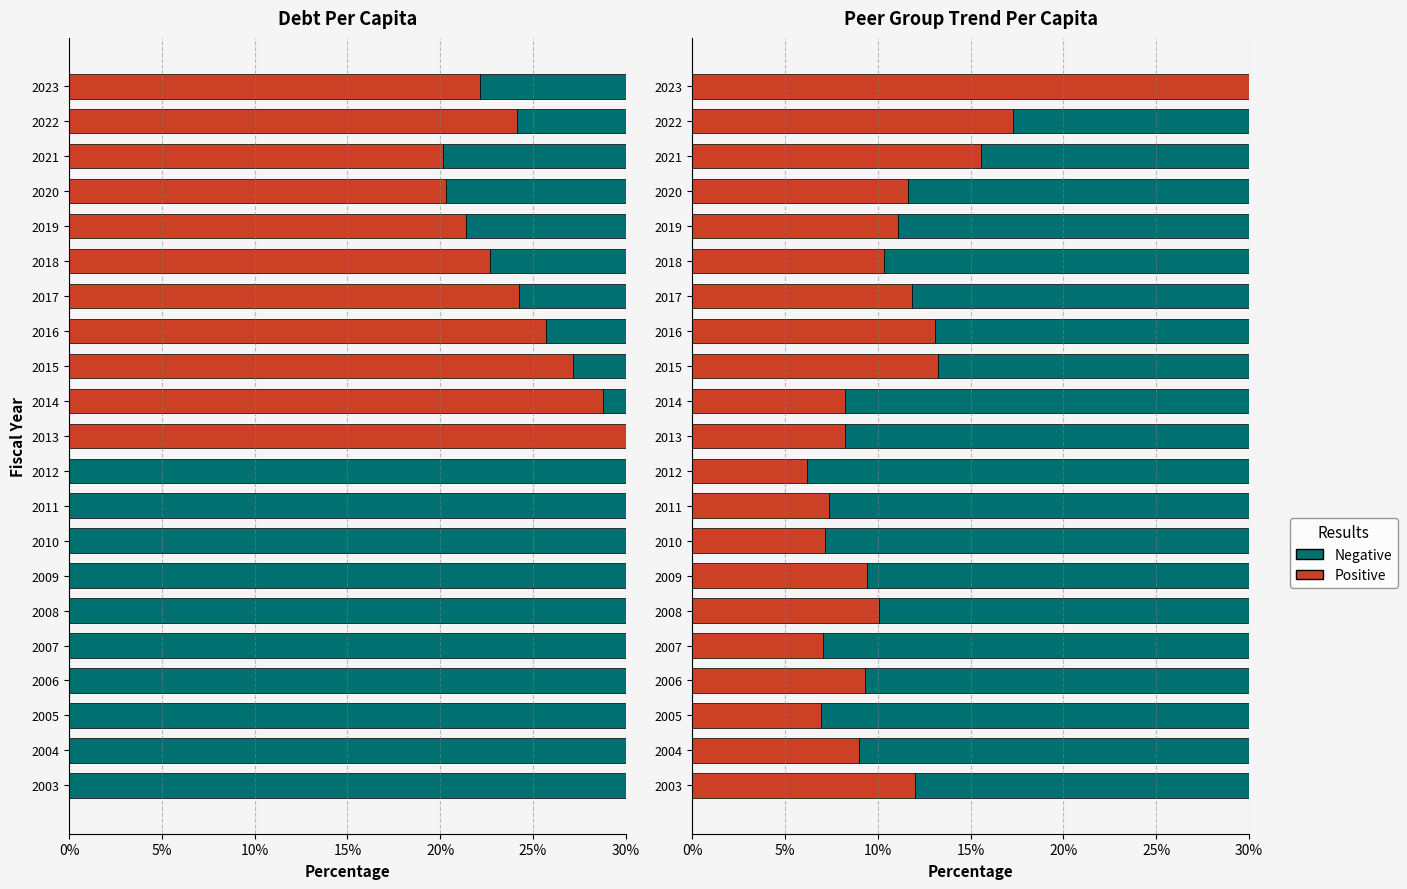

Which series has the largest range (max minus min)?

Positive